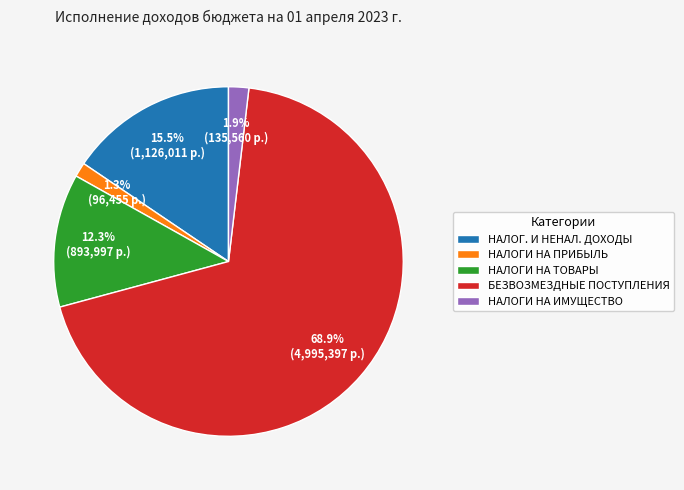

How many slices are in this pie chart?

5